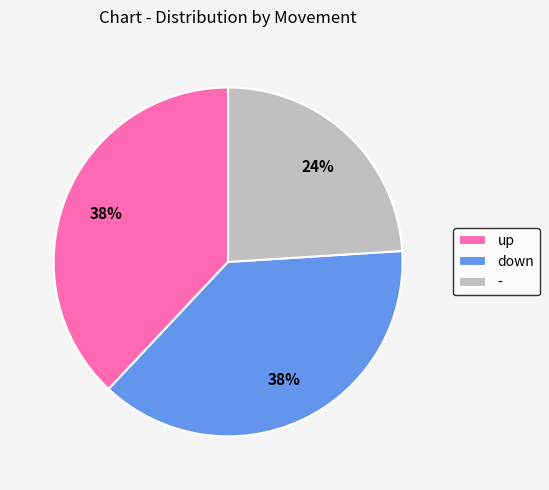

Count the number of slices in the pie.

3